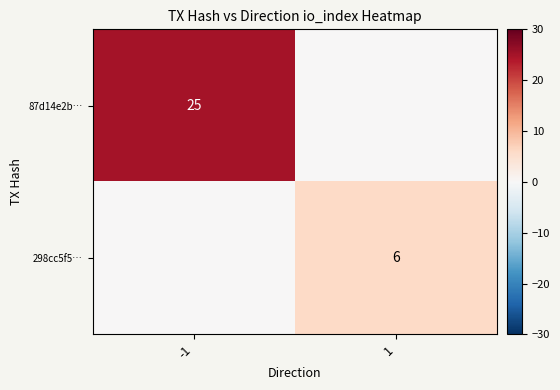

True or false: 87d14e2b… has a value of 43 at -1.

False